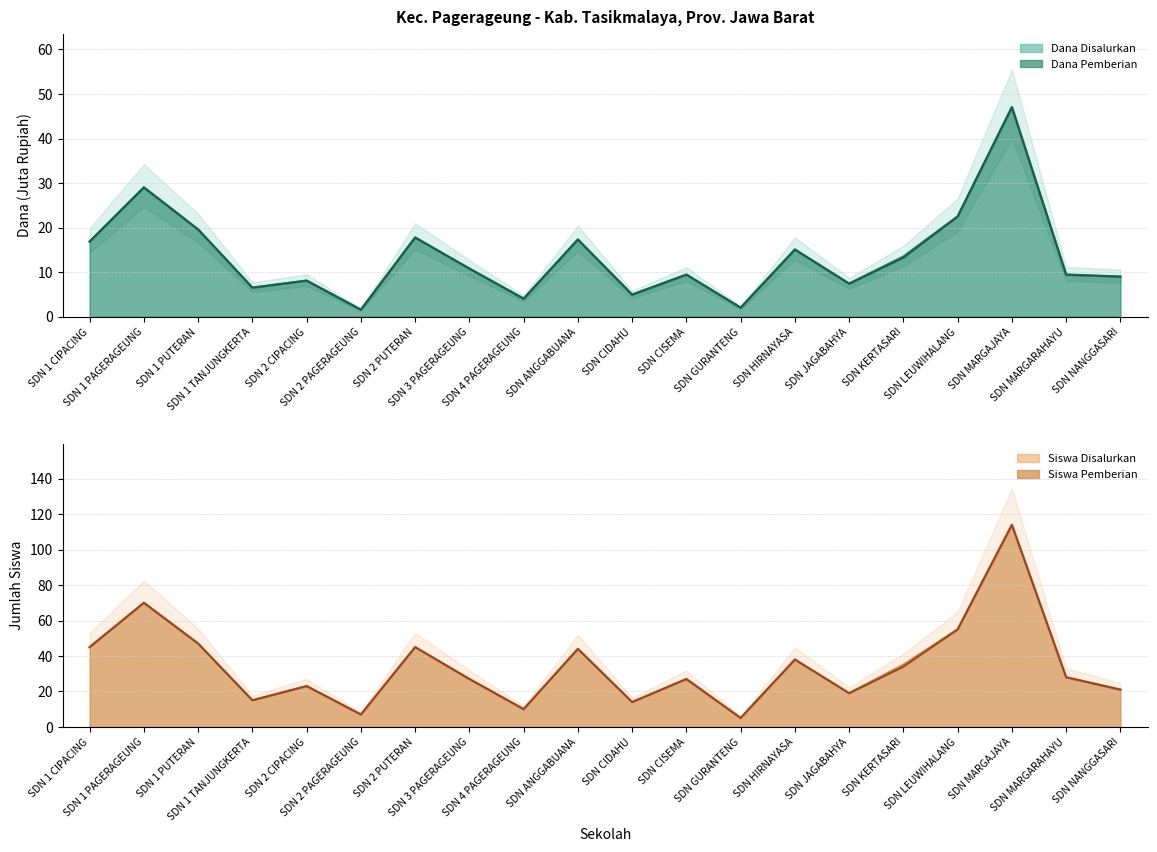

True or false: Dana Pemberian has more than 2 points higher than both neighbors.

True